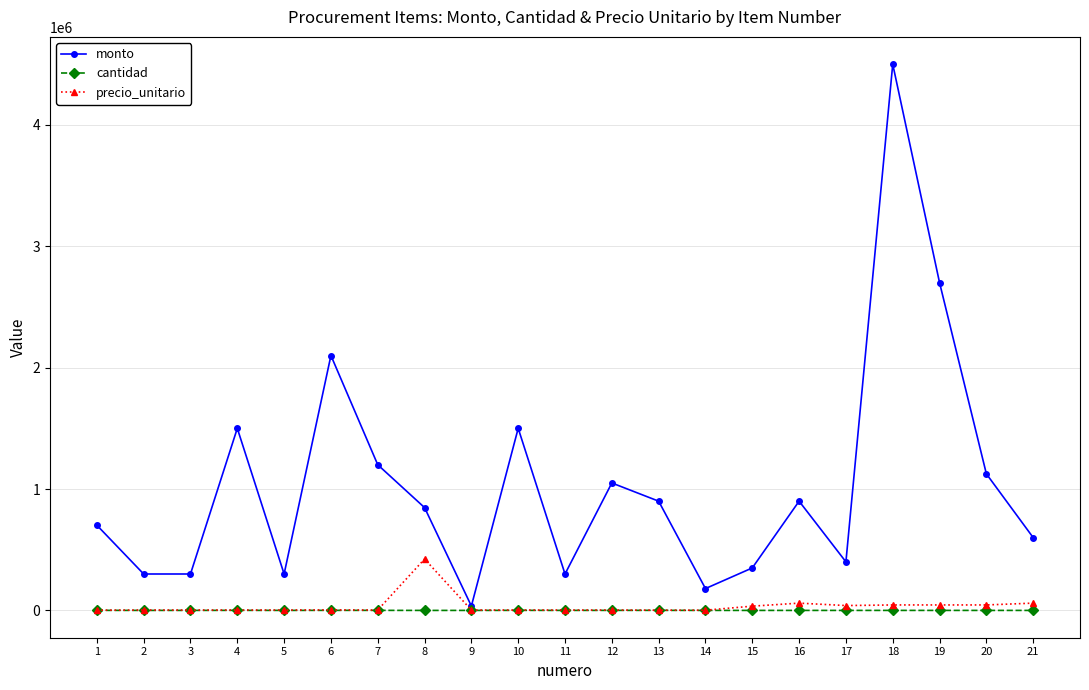

Which series has the widest spread of values?

monto